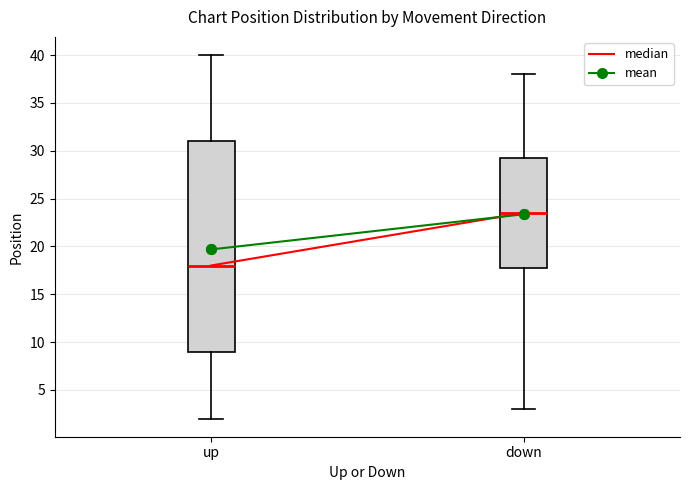

Reading left to right, read every box against the y-axis: the position of its median line, the range the box covers, and the ends of its whiskers. The values are not printed on the chart, so give them approximately, as read against the axis.

up: median 18.0, box 9.0 to 31.0, whiskers 2.0 to 40.0
down: median 23.5, box 18.0 to 29.5, whiskers 3.0 to 38.0